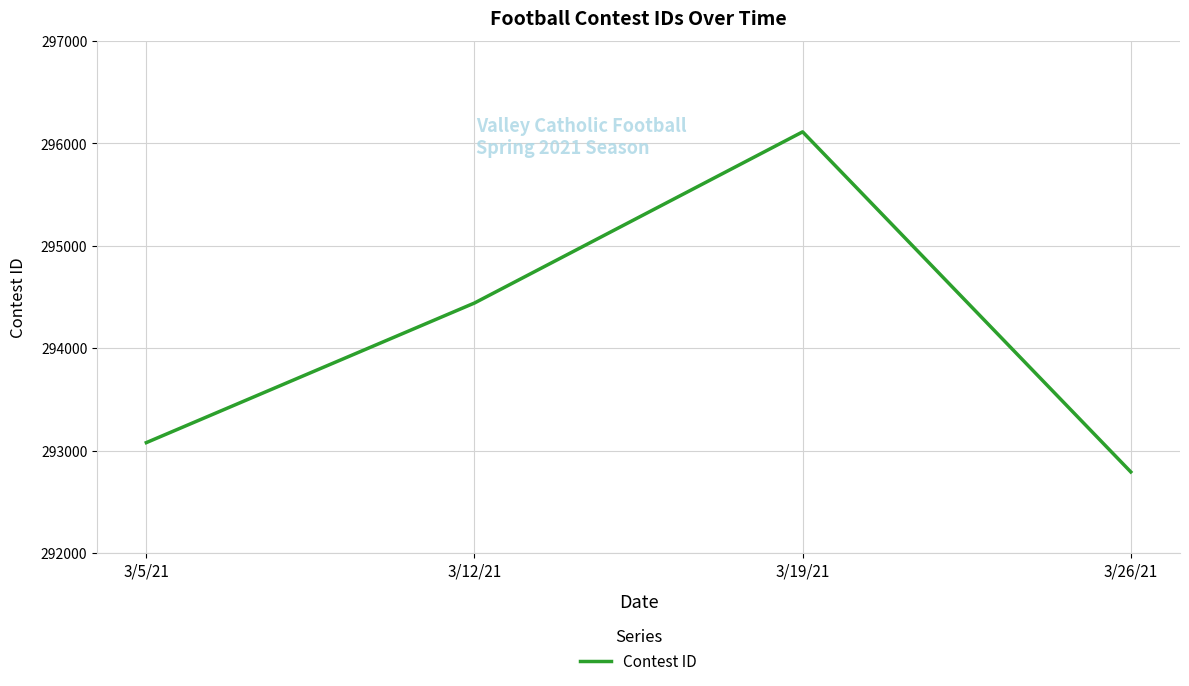

What is the approximate value at 3/12/21, to the nearest 50?

294450